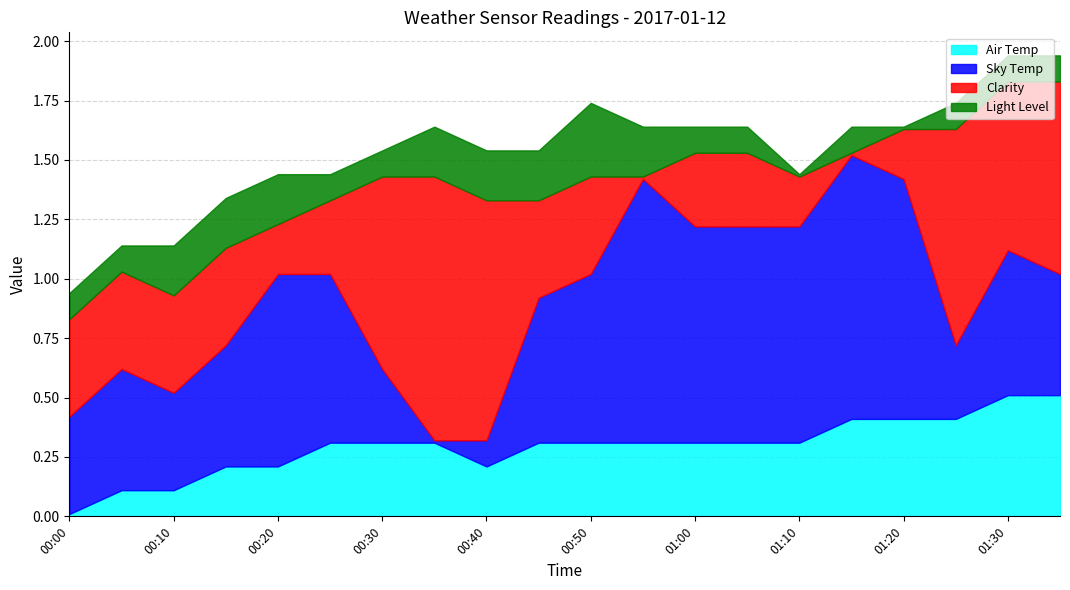

Where is the first local minimum for Air Temp?

00:40